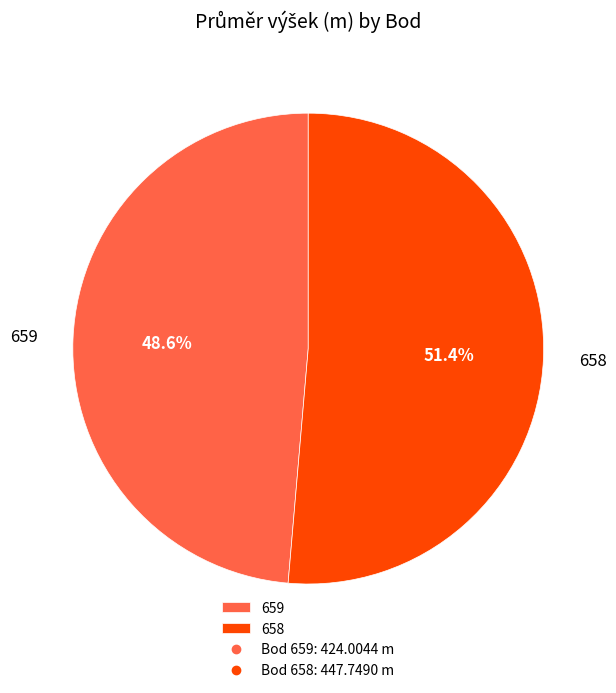

Count the number of slices in the pie.

2